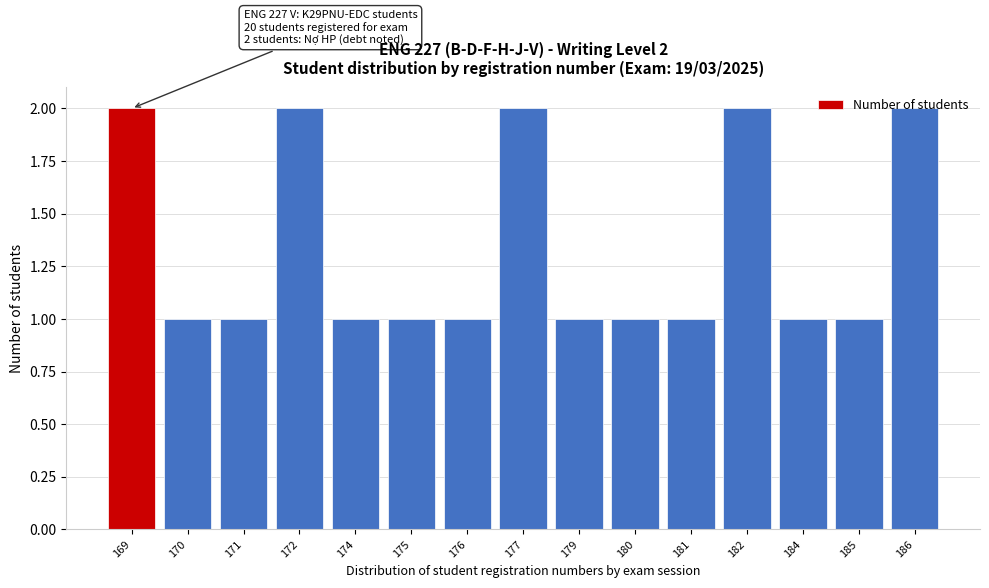

What is the value of the 10th bar from the left?

1